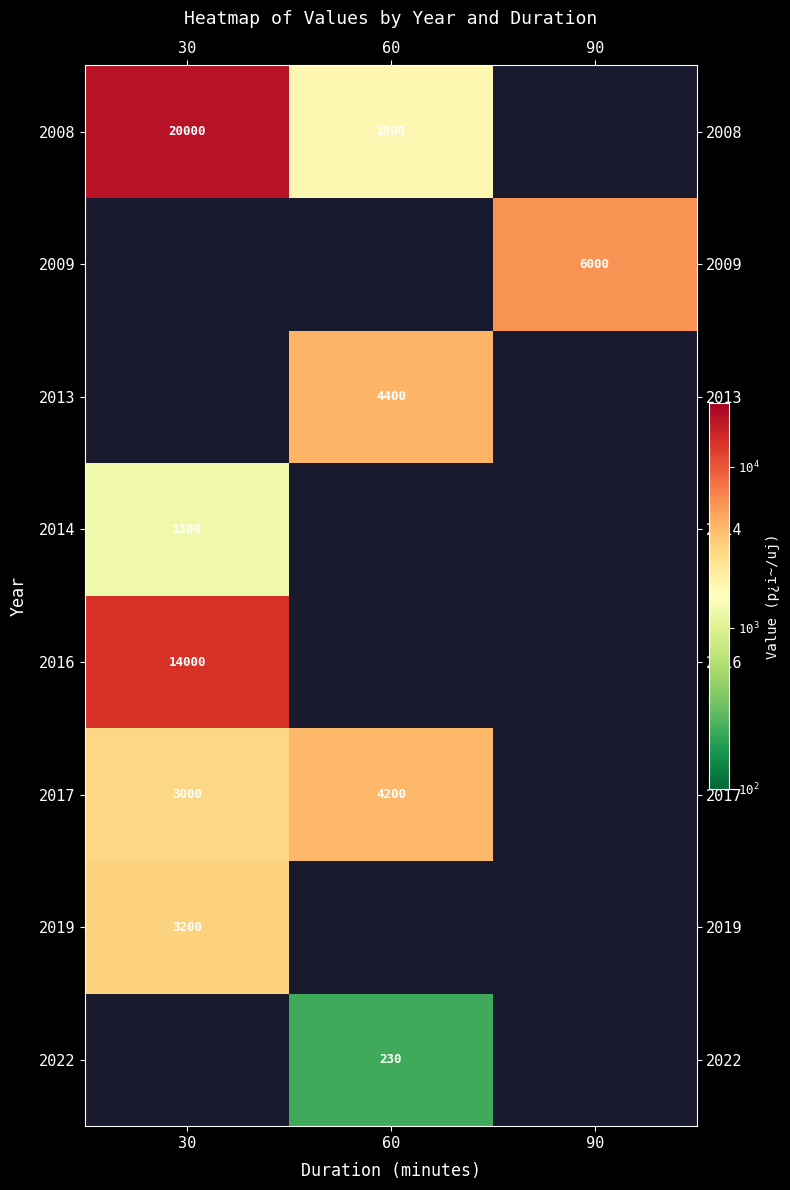

Is it true that 2009 equals 9175 at 90?

False